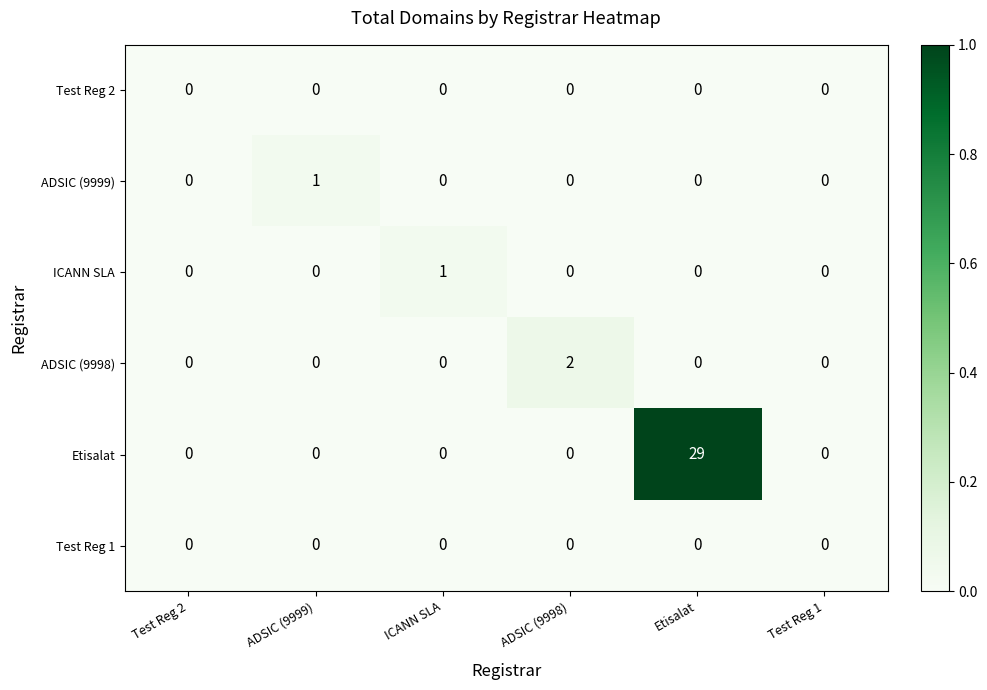

True or false: ADSIC (9999) has a value of 0 at Test Reg 1.

True